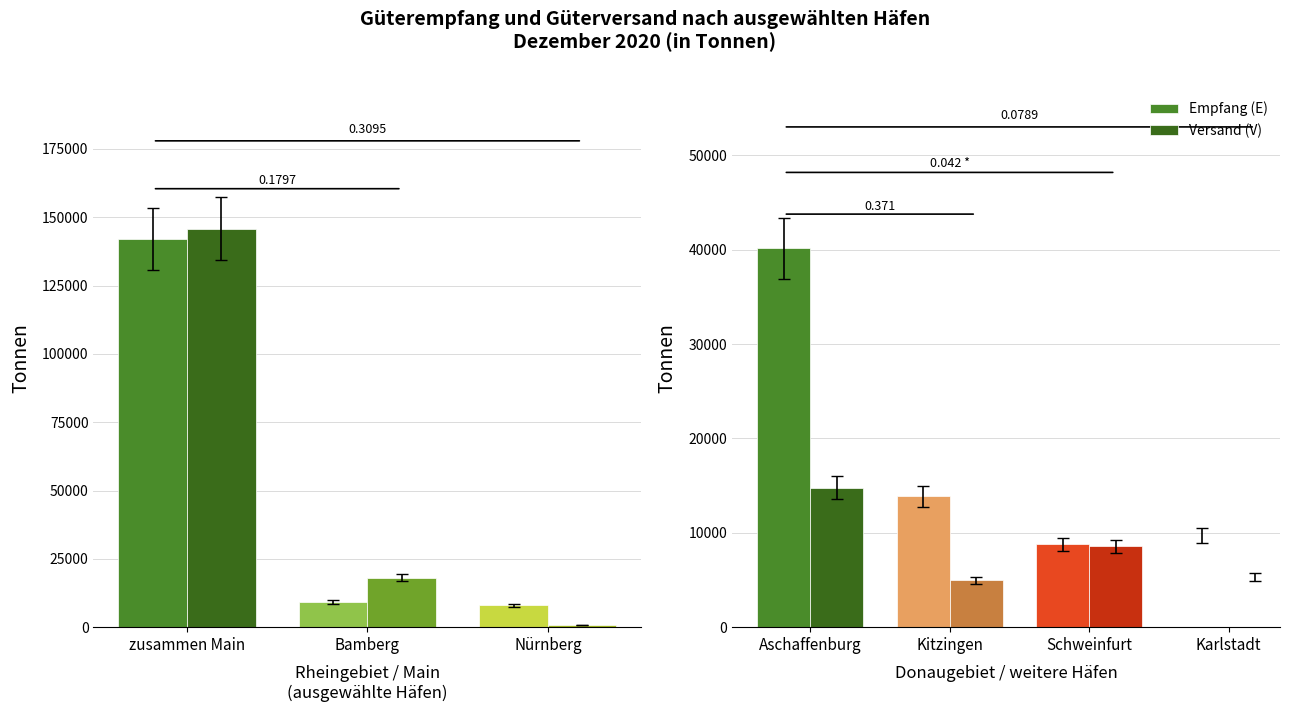

Where does the Versand (V) series first go above 8562?

zusammen Main